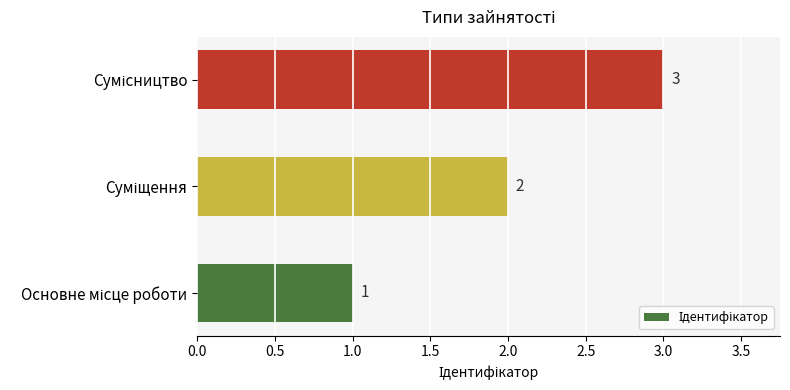

Are the bars horizontal?

Yes